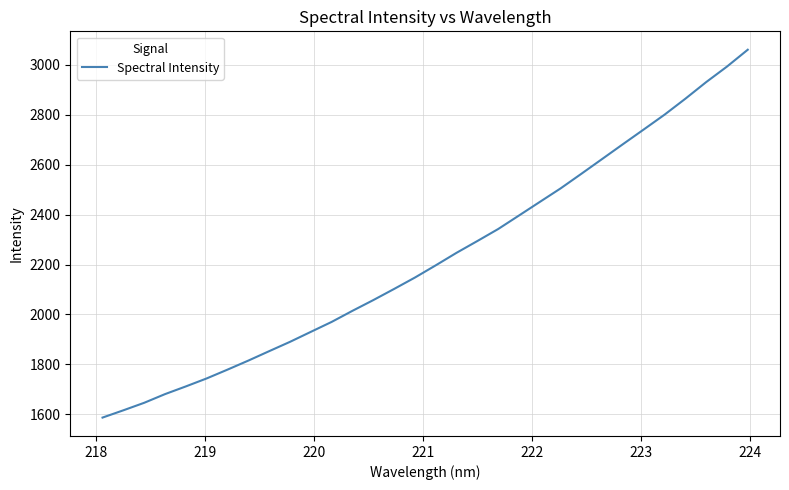

What is the maximum value shown in the chart?

3061.2